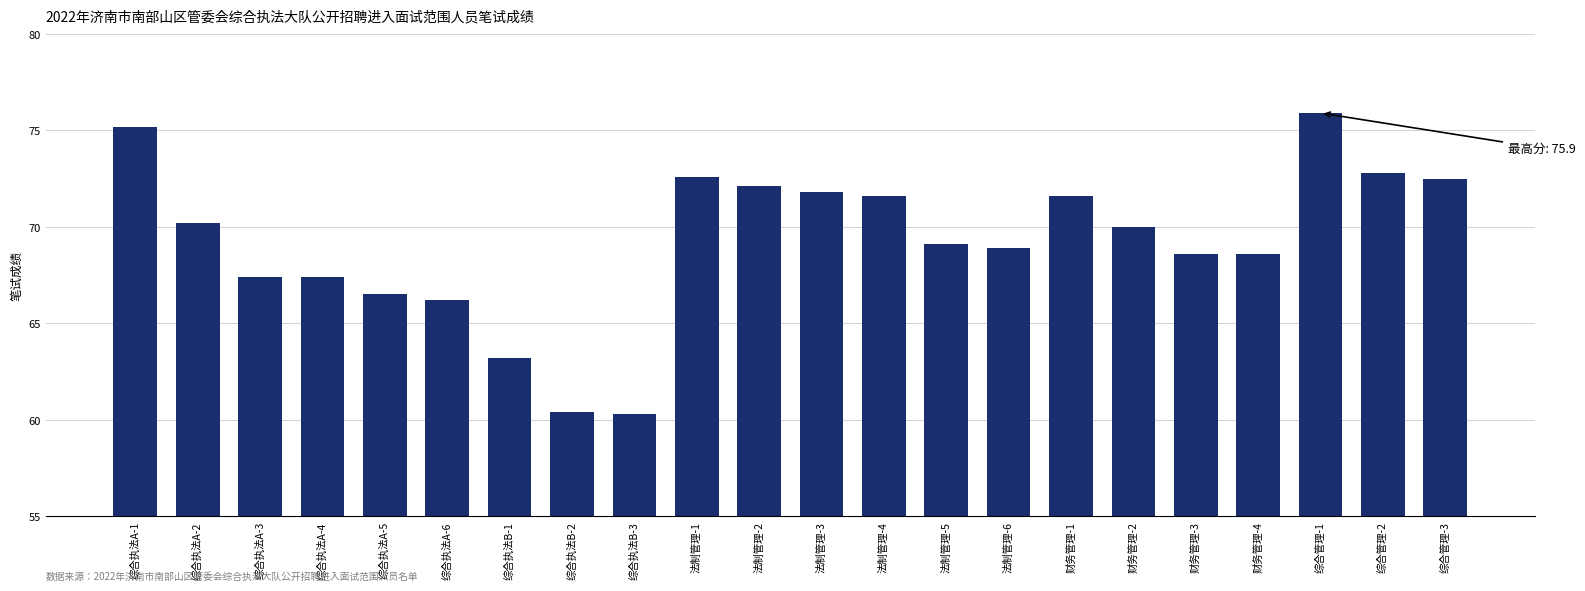

Which has a higher value, 财务管理-4 or 财务管理-2?

财务管理-2